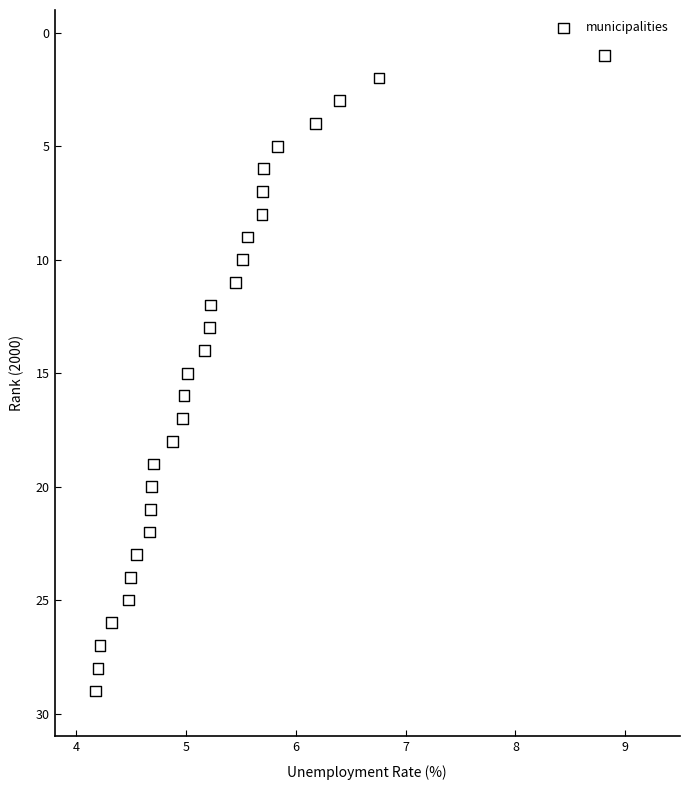

What is the range of Y values (max minus min)?

28